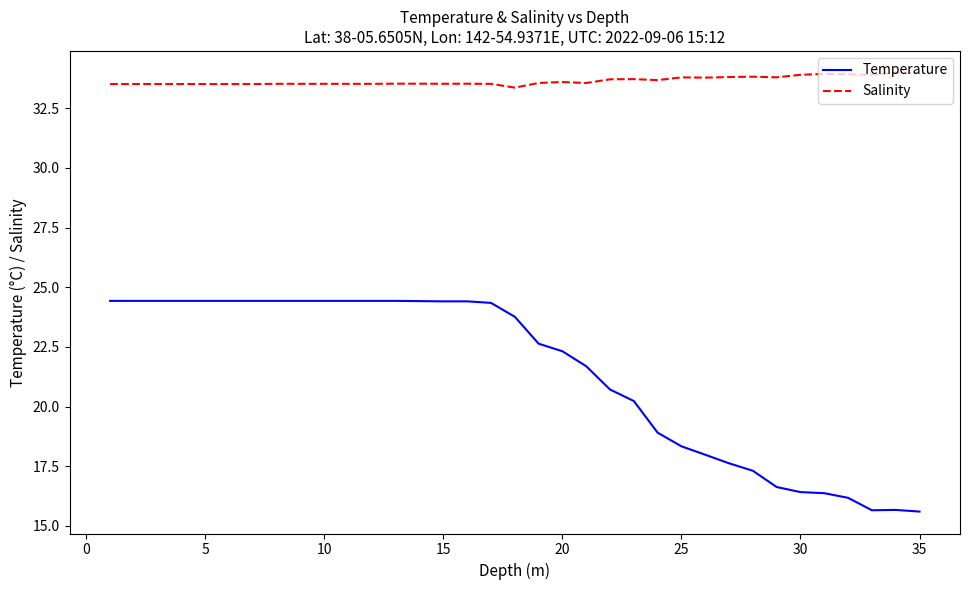

Which series has the largest range (max minus min)?

Temperature